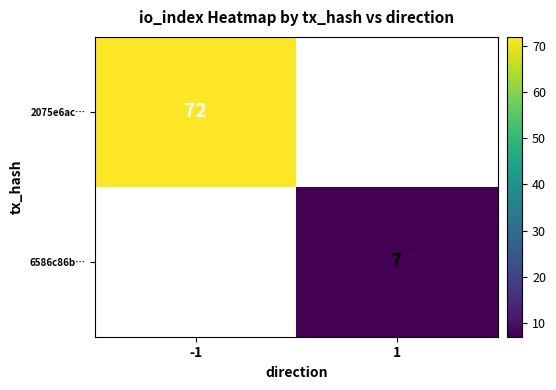

True or false: 6586c86b… has a value of 7 at 1.

True